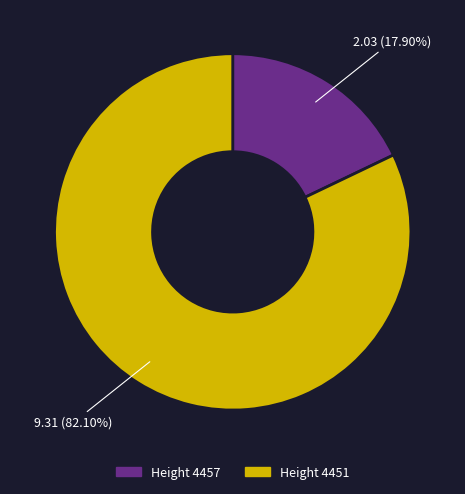

Is there a majority slice in this chart?

Yes